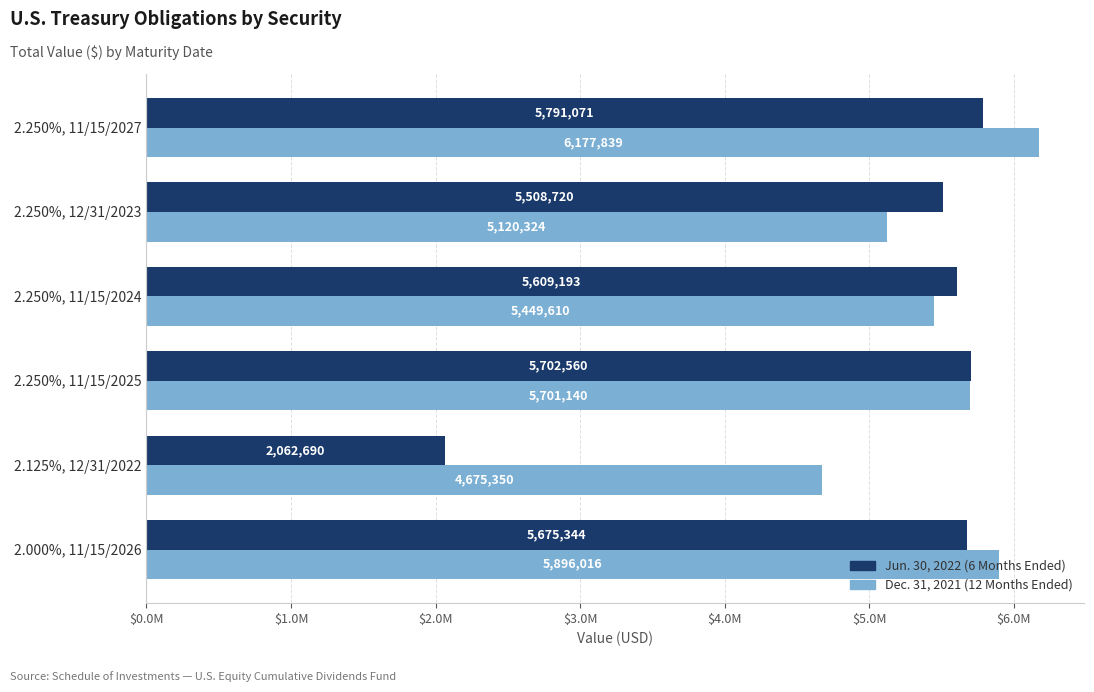

Which category has the lowest value across all series?

2.125%, 12/31/2022